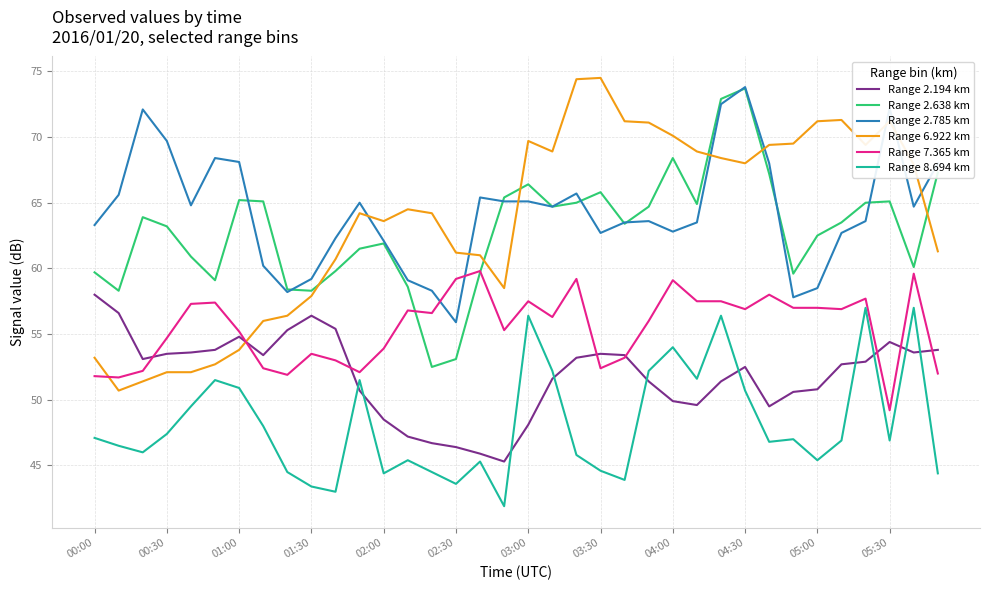

True or false: Range 2.638 km and Range 2.194 km cross at least once.

False